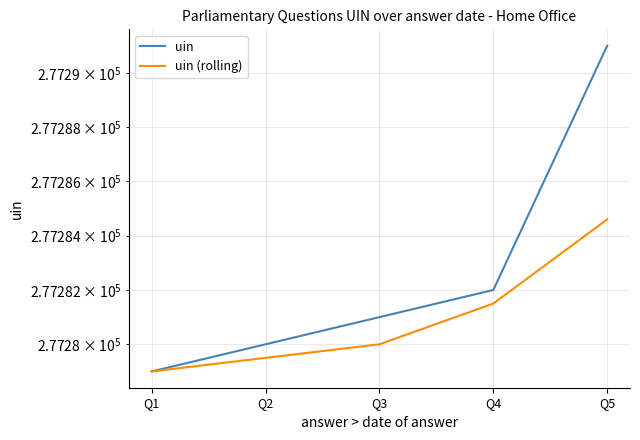

What is the sum of the uin (rolling) values at Q5 and Q4?

554566.1